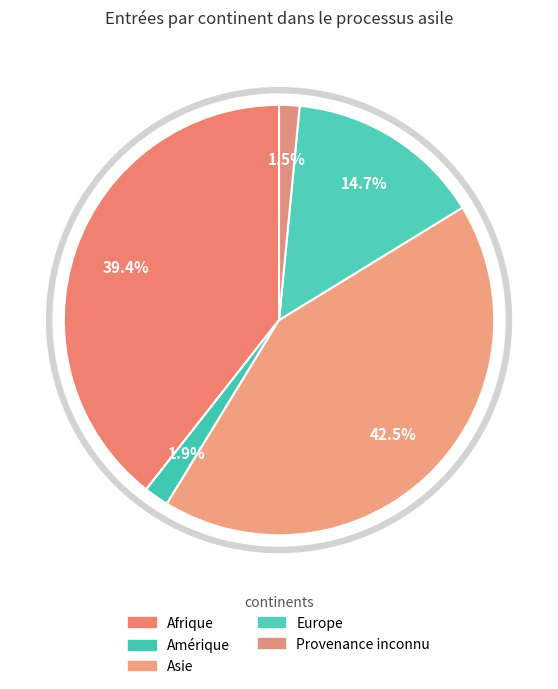

Between Europe and Afrique, which is larger?

Afrique